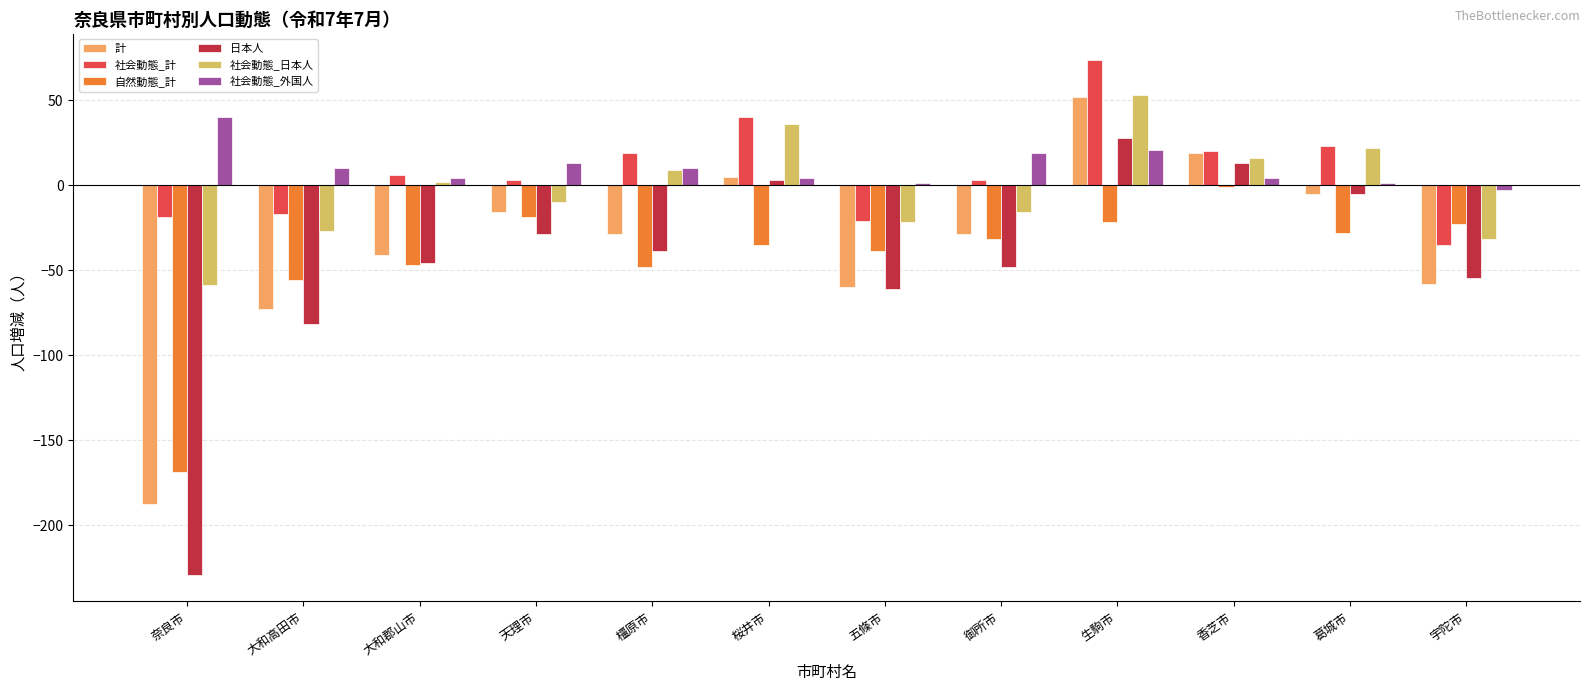

Is the value of 計 at 大和郡山市 greater than the value of 社会動態_計 at 天理市?

No